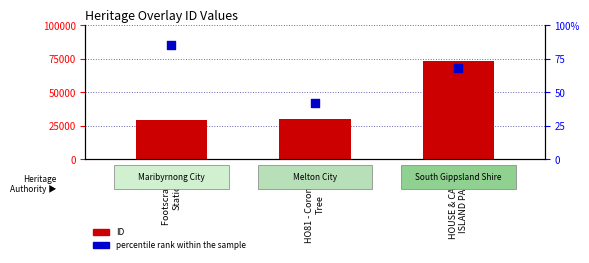

What are all the series names shown in the legend?

ID, percentile rank within the sample